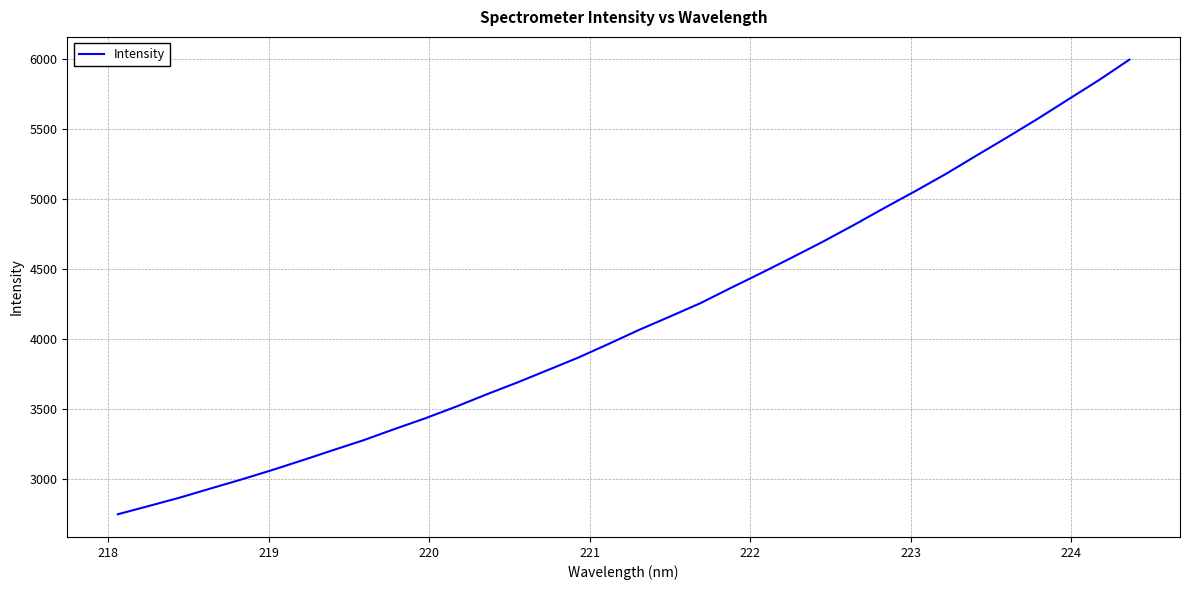

Does the chart have visible grid lines?

Yes